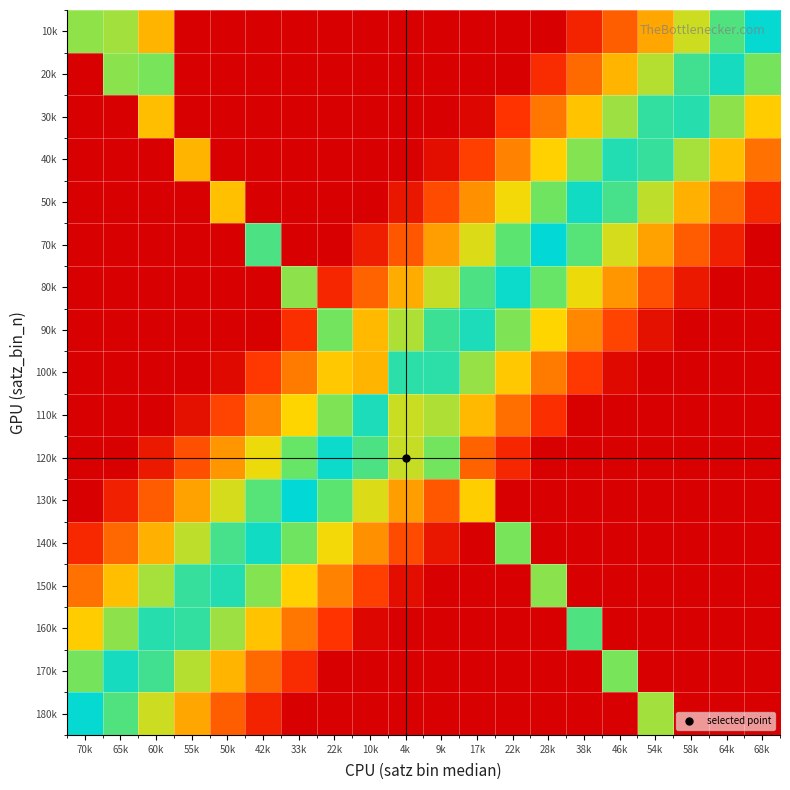

Reading left to right, extract all data points from this chart.

10k: 70k=0.7	65k=0.7	60k=0.5	55k=0.0	50k=0.0	42k=0.0	33k=0.0	22k=0.0	10k=0.0	4k=0.0	9k=0.0	17k=0.0	22k=0.0	28k=0.0	38k=0.1	46k=0.3	54k=0.5	58k=0.7	64k=0.8	68k=1.0
20k: 70k=0.0	65k=0.8	60k=0.8	55k=0.0	50k=0.0	42k=0.0	33k=0.0	22k=0.0	10k=0.0	4k=0.0	9k=0.0	17k=0.0	22k=0.0	28k=0.2	38k=0.3	46k=0.5	54k=0.7	58k=0.9	64k=1.0	68k=0.8
30k: 70k=0.0	65k=0.0	60k=0.5	55k=0.0	50k=0.0	42k=0.0	33k=0.0	22k=0.0	10k=0.0	4k=0.0	9k=0.0	17k=0.0	22k=0.2	28k=0.4	38k=0.6	46k=0.7	54k=0.9	58k=0.9	64k=0.7	68k=0.6
40k: 70k=0.0	65k=0.0	60k=0.0	55k=0.5	50k=0.0	42k=0.0	33k=0.0	22k=0.0	10k=0.0	4k=0.0	9k=0.1	17k=0.2	22k=0.4	28k=0.6	38k=0.8	46k=0.9	54k=0.9	58k=0.7	64k=0.5	68k=0.4
50k: 70k=0.0	65k=0.0	60k=0.0	55k=0.0	50k=0.5	42k=0.0	33k=0.0	22k=0.0	10k=0.0	4k=0.1	9k=0.3	17k=0.4	22k=0.6	28k=0.8	38k=1.0	46k=0.9	54k=0.7	58k=0.5	64k=0.3	68k=0.2
70k: 70k=0.0	65k=0.0	60k=0.0	55k=0.0	50k=0.0	42k=0.9	33k=0.0	22k=0.0	10k=0.1	4k=0.3	9k=0.5	17k=0.6	22k=0.8	28k=1.0	38k=0.8	46k=0.7	54k=0.5	58k=0.3	64k=0.1	68k=0.0
80k: 70k=0.0	65k=0.0	60k=0.0	55k=0.0	50k=0.0	42k=0.0	33k=0.7	22k=0.2	10k=0.3	4k=0.5	9k=0.7	17k=0.9	22k=1.0	28k=0.8	38k=0.6	46k=0.4	54k=0.3	58k=0.1	64k=0.0	68k=0.0
90k: 70k=0.0	65k=0.0	60k=0.0	55k=0.0	50k=0.0	42k=0.0	33k=0.2	22k=0.8	10k=0.5	4k=0.7	9k=0.9	17k=0.9	22k=0.8	28k=0.6	38k=0.4	46k=0.2	54k=0.1	58k=0.0	64k=0.0	68k=0.0
100k: 70k=0.0	65k=0.0	60k=0.0	55k=0.0	50k=0.0	42k=0.2	33k=0.4	22k=0.6	10k=0.5	4k=0.9	9k=0.9	17k=0.7	22k=0.6	28k=0.4	38k=0.2	46k=0.0	54k=0.0	58k=0.0	64k=0.0	68k=0.0
110k: 70k=0.0	65k=0.0	60k=0.0	55k=0.1	50k=0.2	42k=0.4	33k=0.6	22k=0.8	10k=0.9	4k=0.7	9k=0.7	17k=0.5	22k=0.4	28k=0.2	38k=0.0	46k=0.0	54k=0.0	58k=0.0	64k=0.0	68k=0.0
120k: 70k=0.0	65k=0.0	60k=0.1	55k=0.3	50k=0.4	42k=0.6	33k=0.8	22k=1.0	10k=0.9	4k=0.7	9k=0.8	17k=0.3	22k=0.2	28k=0.0	38k=0.0	46k=0.0	54k=0.0	58k=0.0	64k=0.0	68k=0.0
130k: 70k=0.0	65k=0.1	60k=0.3	55k=0.5	50k=0.7	42k=0.8	33k=1.0	22k=0.8	10k=0.6	4k=0.5	9k=0.3	17k=0.6	22k=0.0	28k=0.0	38k=0.0	46k=0.0	54k=0.0	58k=0.0	64k=0.0	68k=0.0
140k: 70k=0.2	65k=0.3	60k=0.5	55k=0.7	50k=0.9	42k=1.0	33k=0.8	22k=0.6	10k=0.4	4k=0.3	9k=0.1	17k=0.0	22k=0.8	28k=0.0	38k=0.0	46k=0.0	54k=0.0	58k=0.0	64k=0.0	68k=0.0
150k: 70k=0.4	65k=0.5	60k=0.7	55k=0.9	50k=0.9	42k=0.8	33k=0.6	22k=0.4	10k=0.2	4k=0.1	9k=0.0	17k=0.0	22k=0.0	28k=0.8	38k=0.0	46k=0.0	54k=0.0	58k=0.0	64k=0.0	68k=0.0
160k: 70k=0.6	65k=0.7	60k=0.9	55k=0.9	50k=0.7	42k=0.6	33k=0.4	22k=0.2	10k=0.0	4k=0.0	9k=0.0	17k=0.0	22k=0.0	28k=0.0	38k=0.8	46k=0.0	54k=0.0	58k=0.0	64k=0.0	68k=0.0
170k: 70k=0.8	65k=1.0	60k=0.9	55k=0.7	50k=0.5	42k=0.3	33k=0.2	22k=0.0	10k=0.0	4k=0.0	9k=0.0	17k=0.0	22k=0.0	28k=0.0	38k=0.0	46k=0.8	54k=0.0	58k=0.0	64k=0.0	68k=0.0
180k: 70k=1.0	65k=0.8	60k=0.7	55k=0.5	50k=0.3	42k=0.1	33k=0.0	22k=0.0	10k=0.0	4k=0.0	9k=0.0	17k=0.0	22k=0.0	28k=0.0	38k=0.0	46k=0.0	54k=0.7	58k=0.0	64k=0.0	68k=0.0